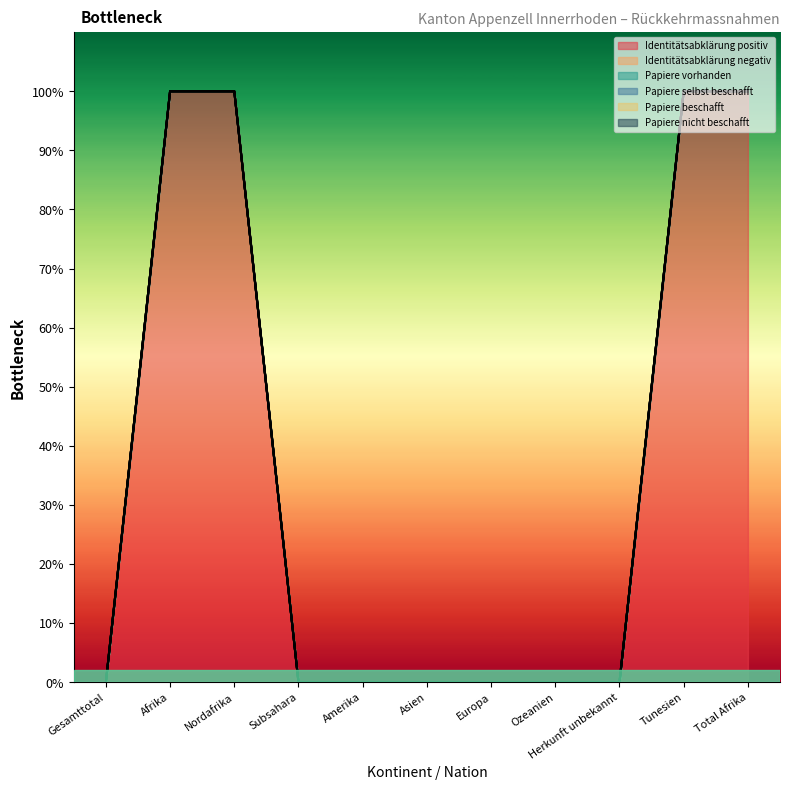

What is the label of the 2nd point from the left?

Afrika